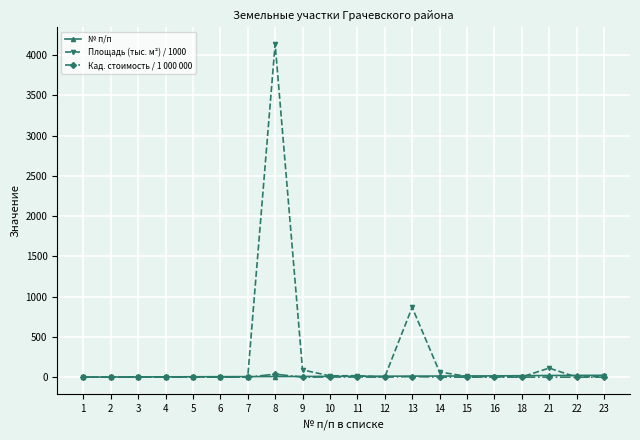

What value does the № п/п series have at 1?

1.0